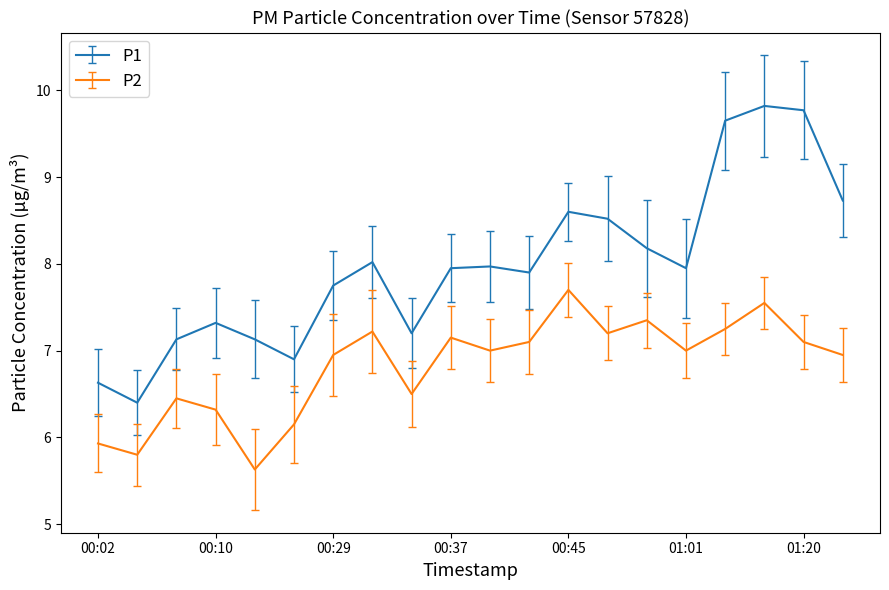

What is the sum of all P2 values?

136.3